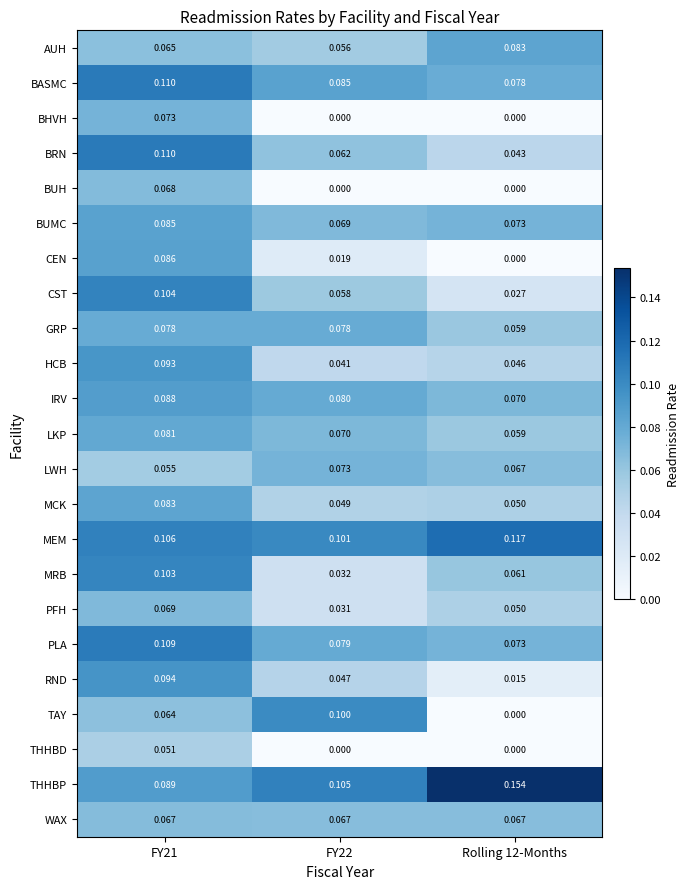

Which series changed the most between FY22 and Rolling 12-Months?

TAY